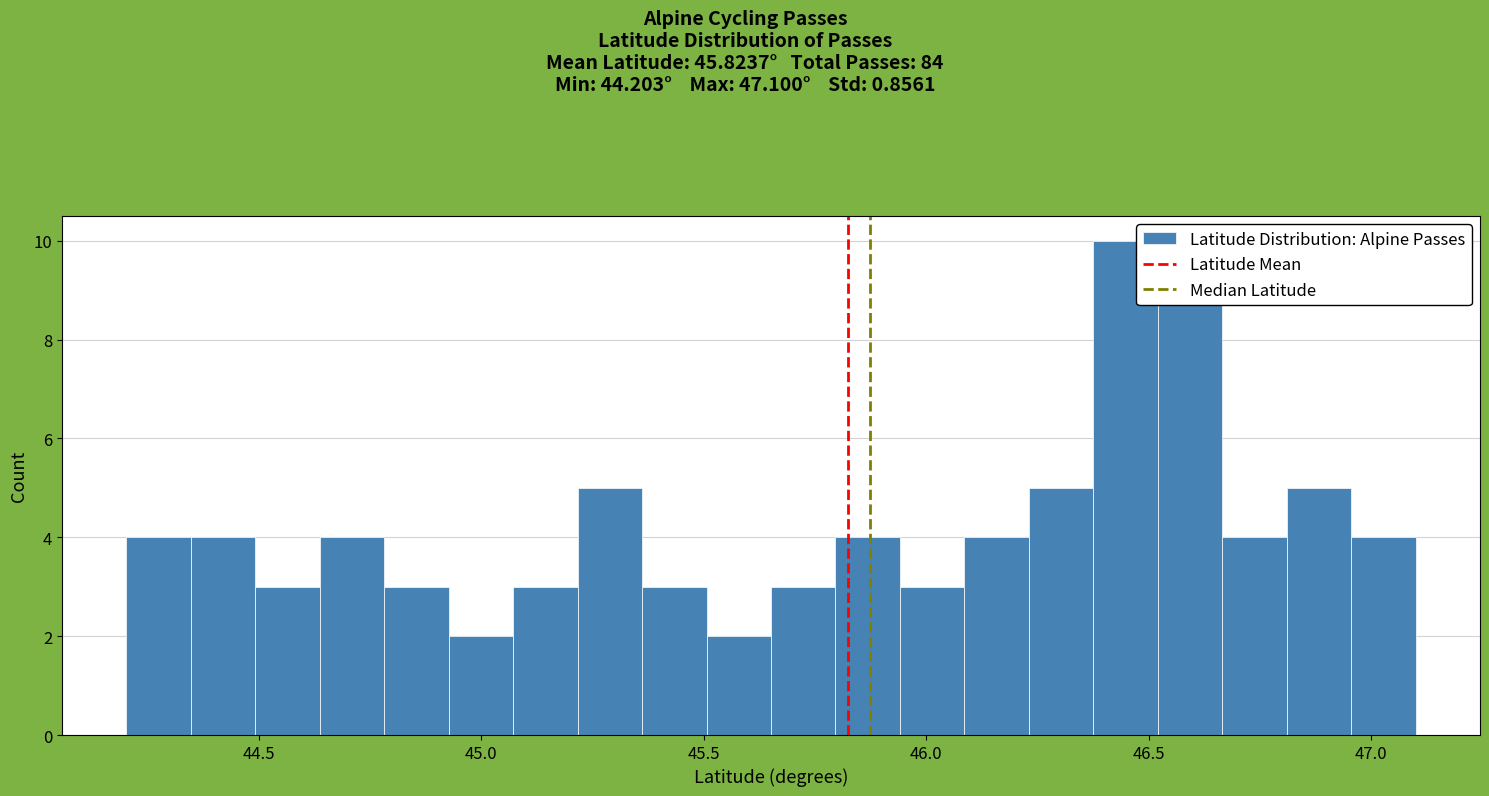

Read against the x-axis, roughly where is the centre of the tallest bar?

46.45